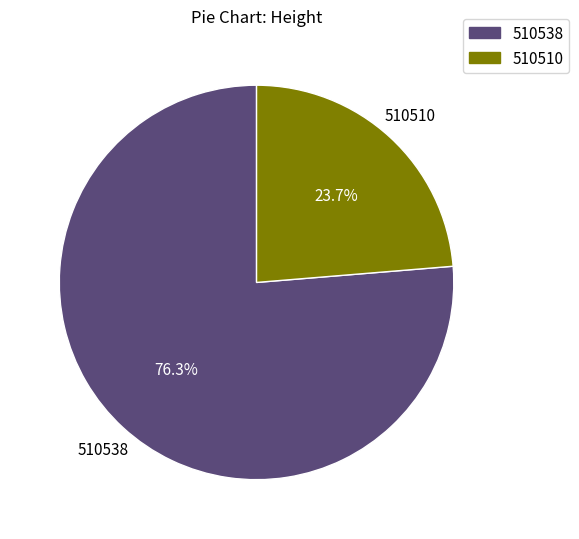

Which slice is the largest?

510538